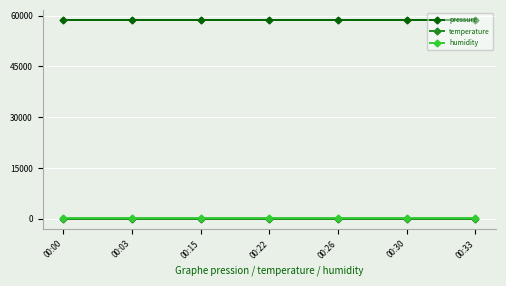

True or false: pressure has a value of 58754.7 at 00:30.

True